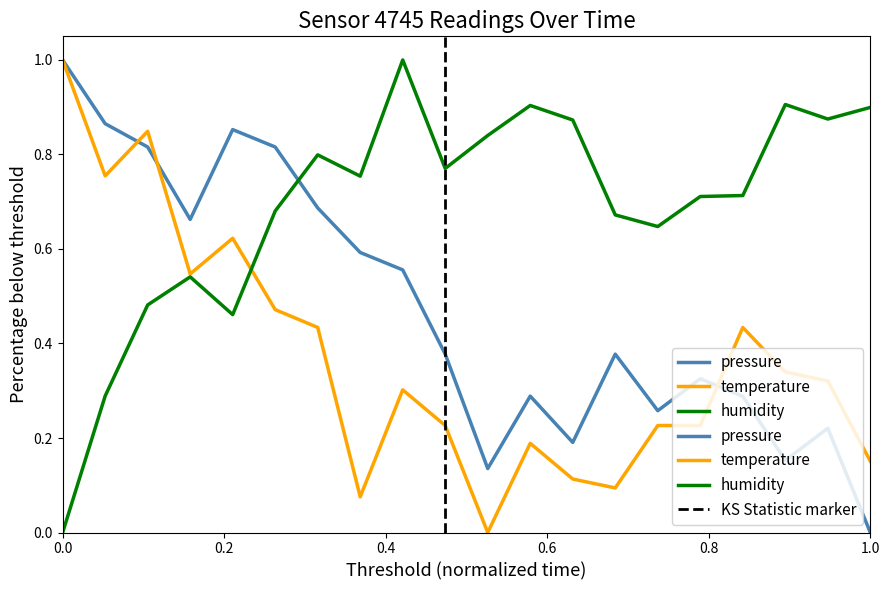

Which series has the largest range (max minus min)?

pressure